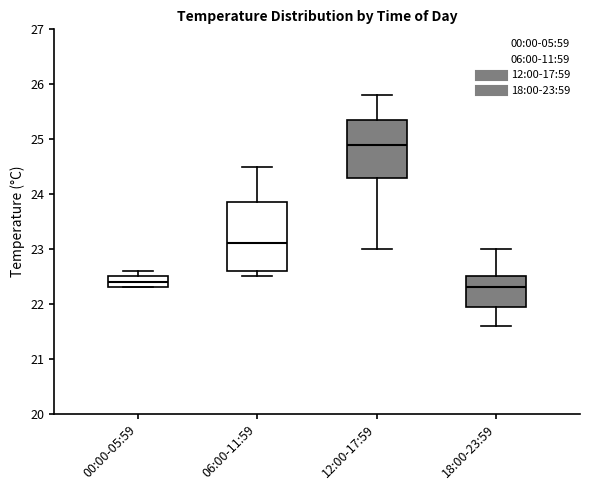

Where is the upper edge of the box for 18:00-23:59 on the y-axis? The values are not printed on the chart, so give them approximately, as read against the axis.

22.5